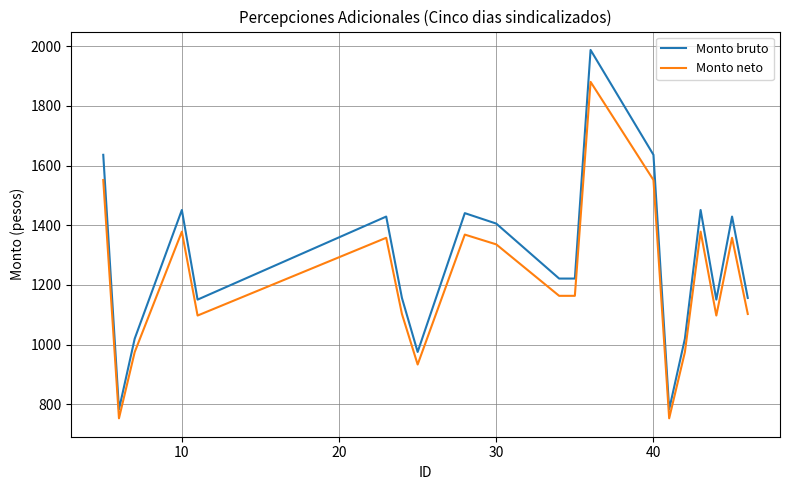

How many interior local peaks does the Monto neto series have?

6